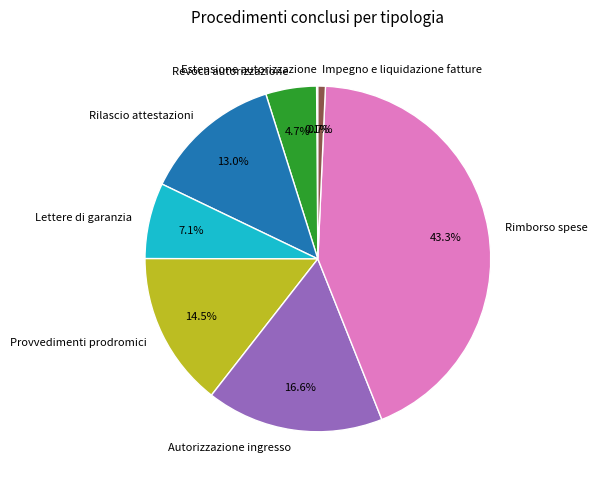

Is Lettere di garanzia the majority of the pie?

No